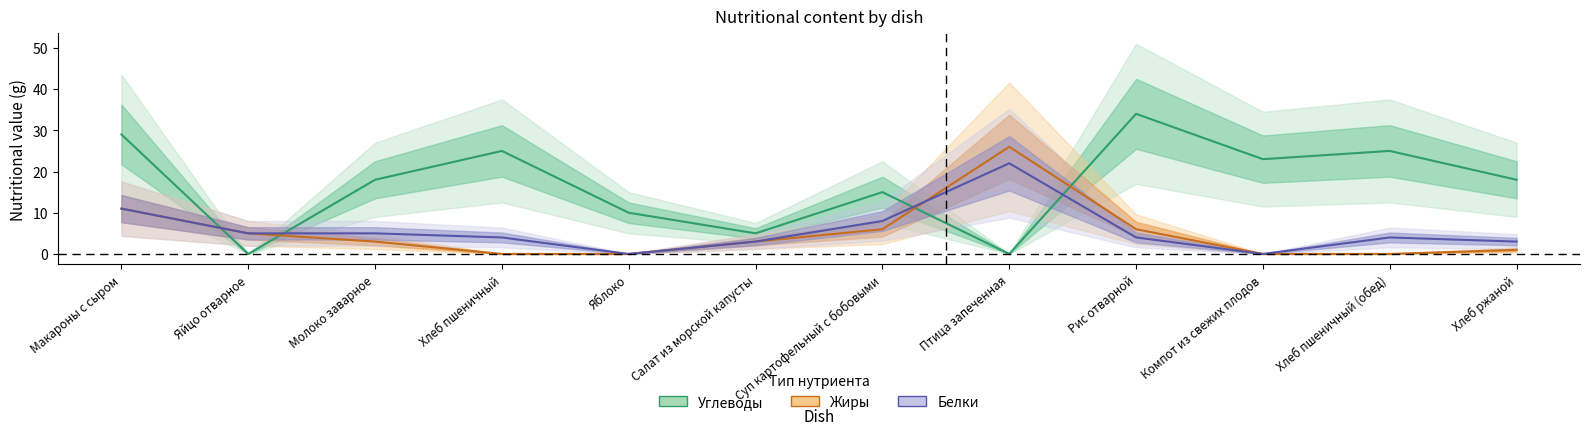

What are all the series names shown in the legend?

Белки, Жиры, Углеводы